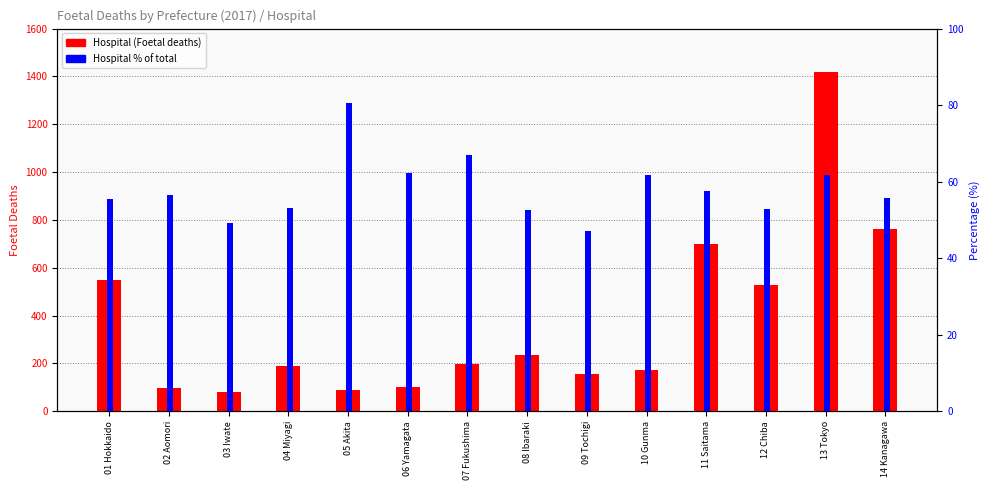

List the labels in order of Hospital (Foetal deaths) value, largest first.

13 Tokyo, 14 Kanagawa, 11 Saitama, 01 Hokkaido, 12 Chiba, 08 Ibaraki, 07 Fukushima, 04 Miyagi, 10 Gunma, 09 Tochigi, 06 Yamagata, 02 Aomori, 05 Akita, 03 Iwate